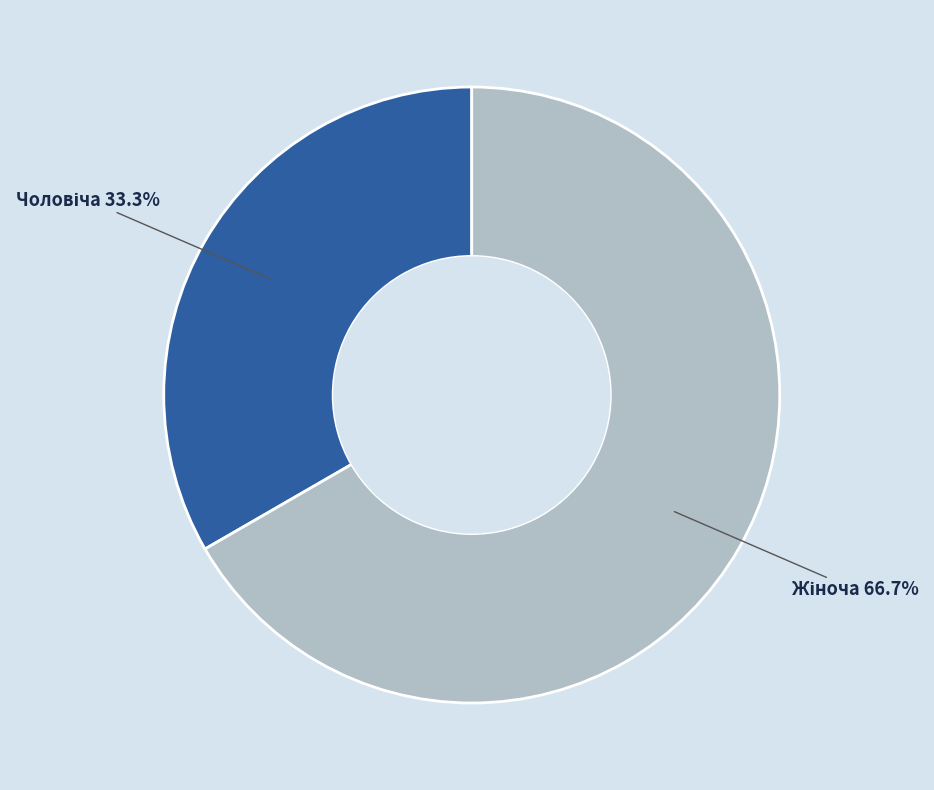

Is there a majority slice in this chart?

Yes